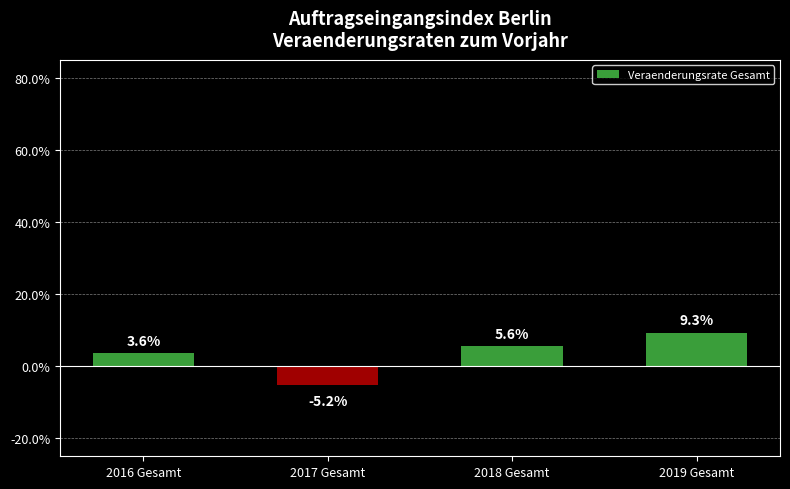

Rank the categories by value from lowest to highest.

2017 Gesamt, 2016 Gesamt, 2018 Gesamt, 2019 Gesamt